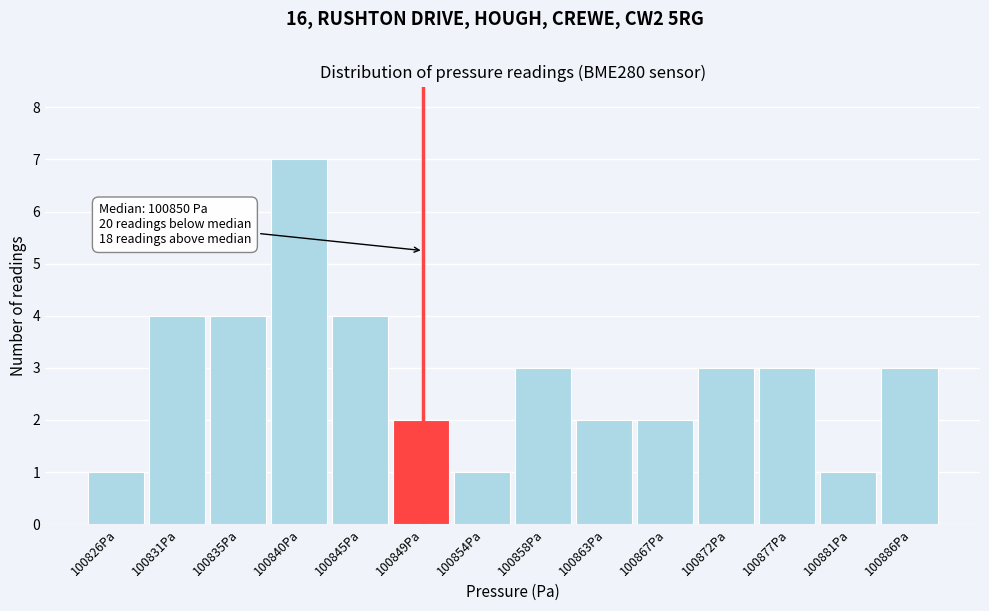

Reading right to left, transcribe all the data shown in this chart.

100886Pa=3	100881Pa=1	100877Pa=3	100872Pa=3	100867Pa=2	100863Pa=2	100858Pa=3	100854Pa=1	100849Pa=2	100845Pa=4	100840Pa=7	100835Pa=4	100831Pa=4	100826Pa=1